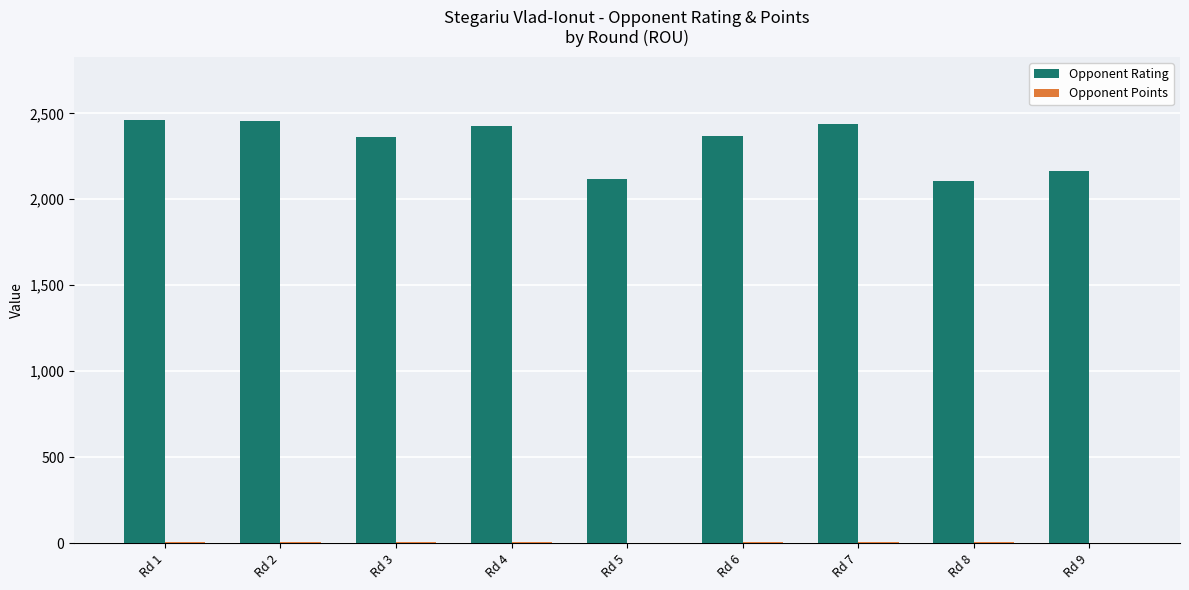

What is the sum of all Opponent Rating values?

20896.0